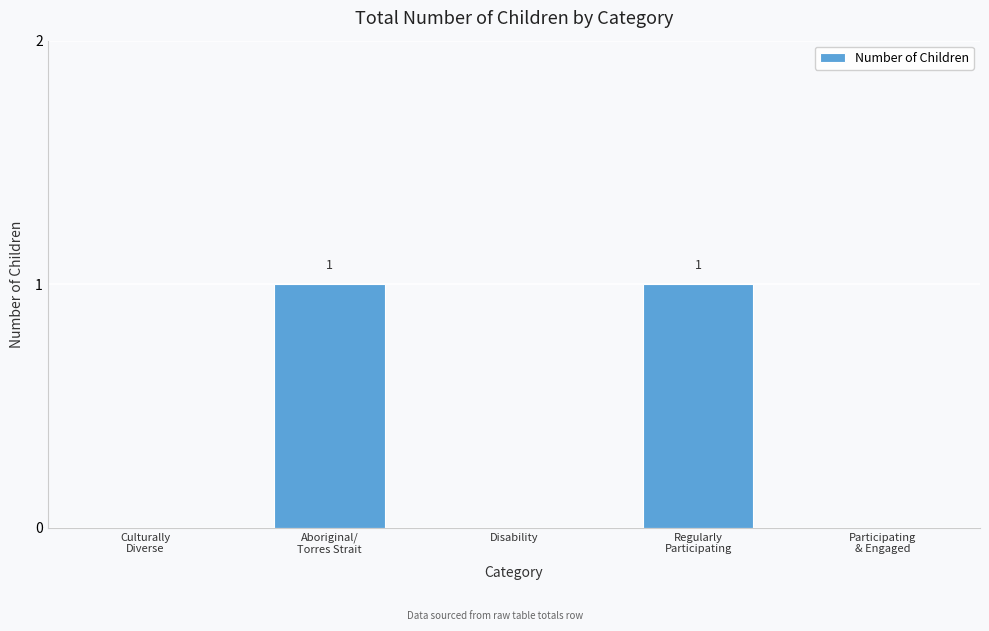

Is it true that the value at Disability is 0?

True